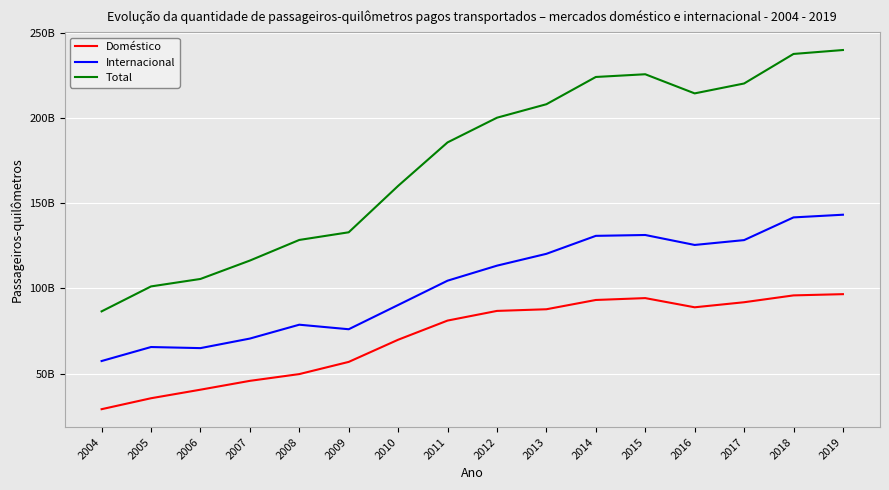

Reading left to right, list all the values displayed in this chart.

Doméstico: 29126812097	35548754978	40566192052	45749568594	49714392161	56862869334	69861966491	81103605887	86771537473	87740556115	93184223886	94278873936	88893260780	91857578422	95870548060	96596333356
Internacional: 57374886280	65587092938	64946063970	70548784570	78680295120	76019794226	90236329986	104500848718	113311909471	120252887086	130793967506	131295354939	125457284859	128299040308	141612161792	143188338895
Total: 86501698377	101135847916	105512256022	116298353164	128394687281	132882663560	160098296477	185604454605	200083446944	207993443201	223978191392	225574228875	214350545639	220156618730	237482709852	239784672251